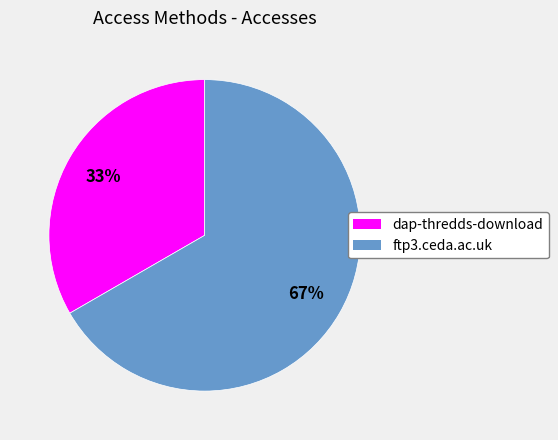

To the nearest percent, what is the combined percentage of ftp3.ceda.ac.uk and dap-thredds-download?

100%